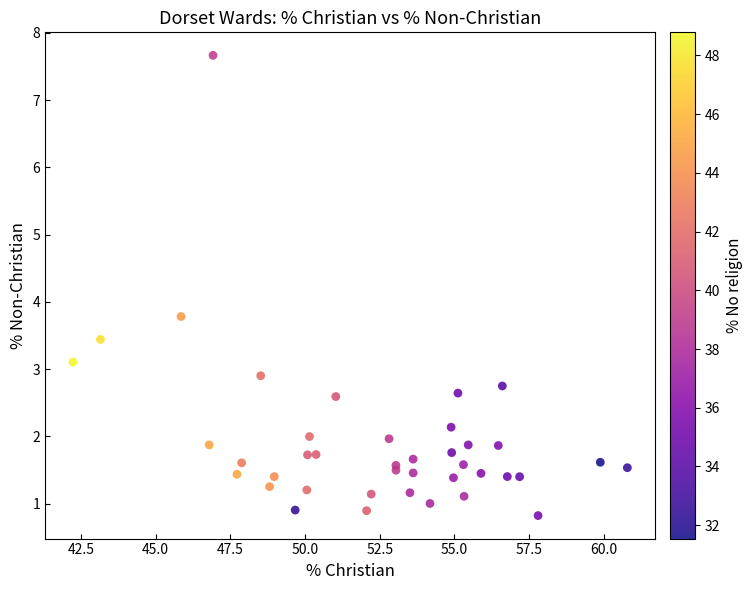

What Y value in the scatter plot is closest to 4?

3.8